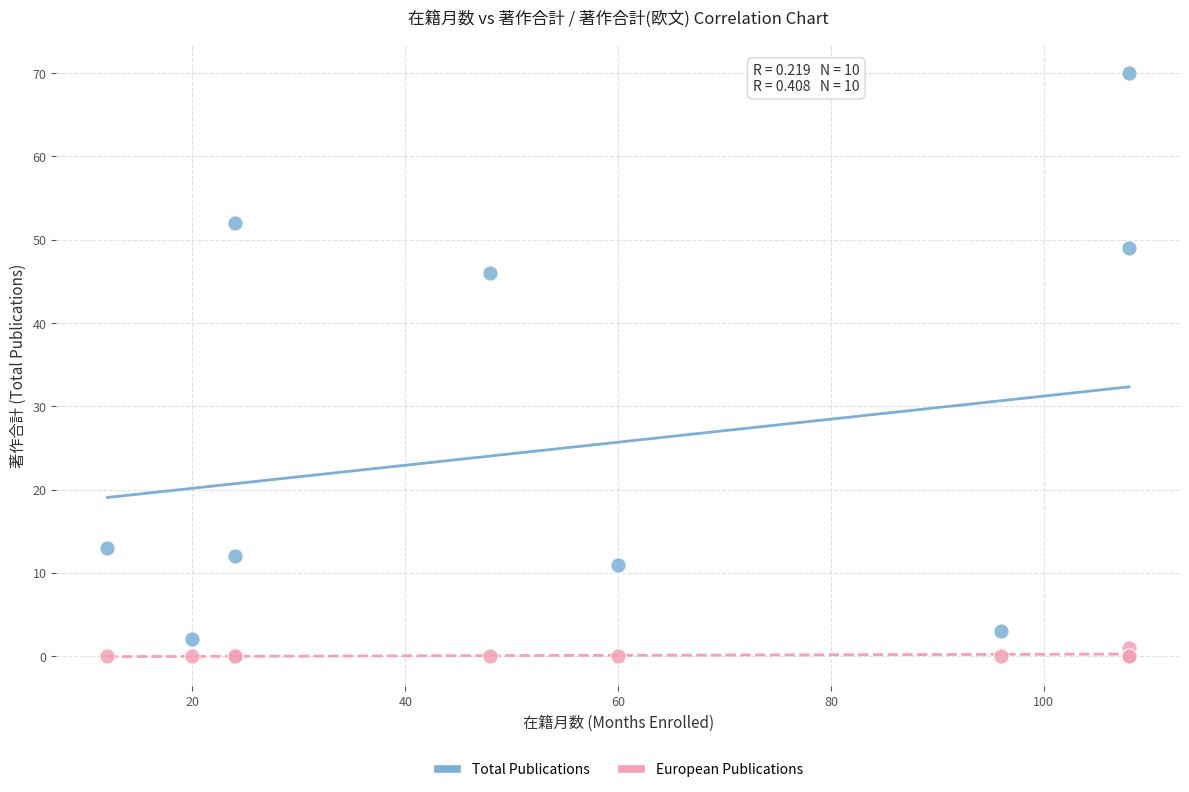

In the Total Publications series, what Y value is closest to 35?

46